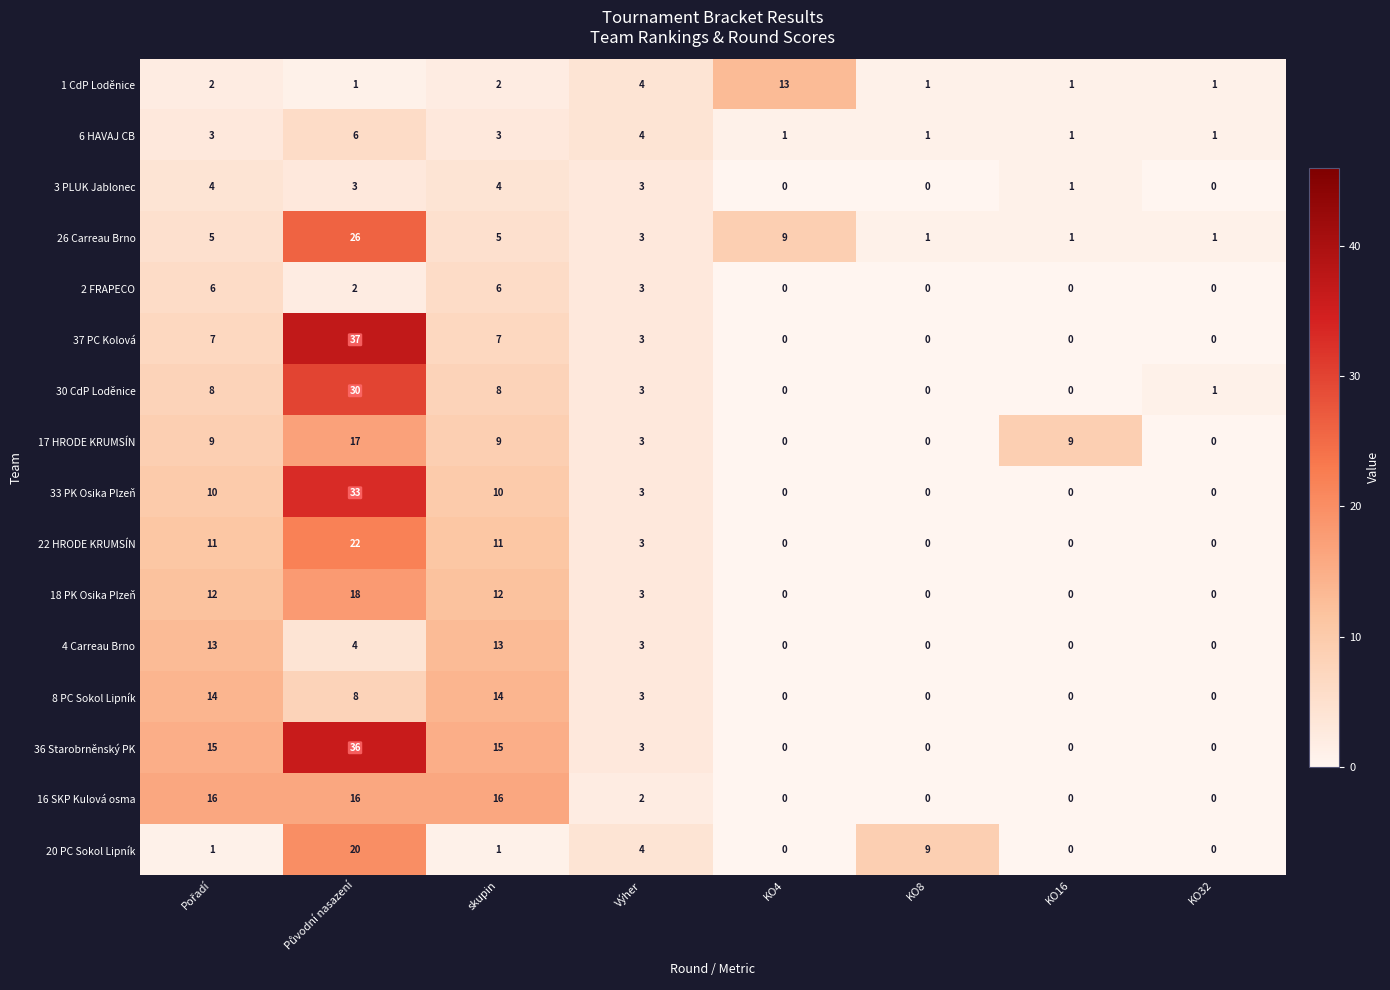

At how many categories does at least one series exceed 29?

1